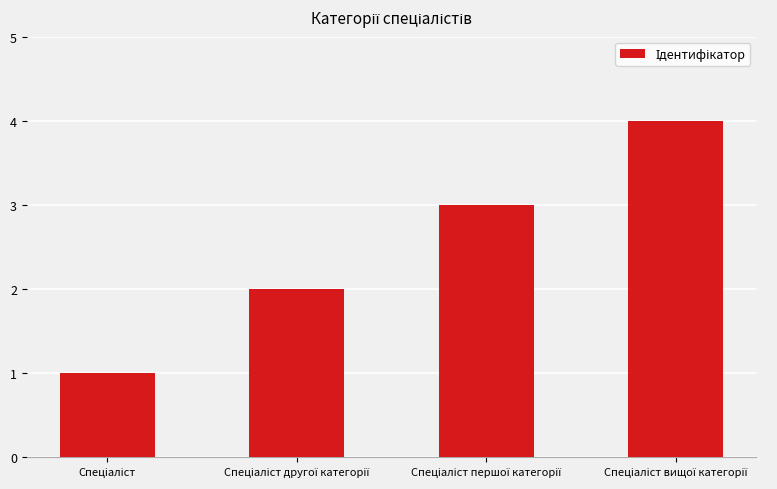

What is the greatest value displayed?

4